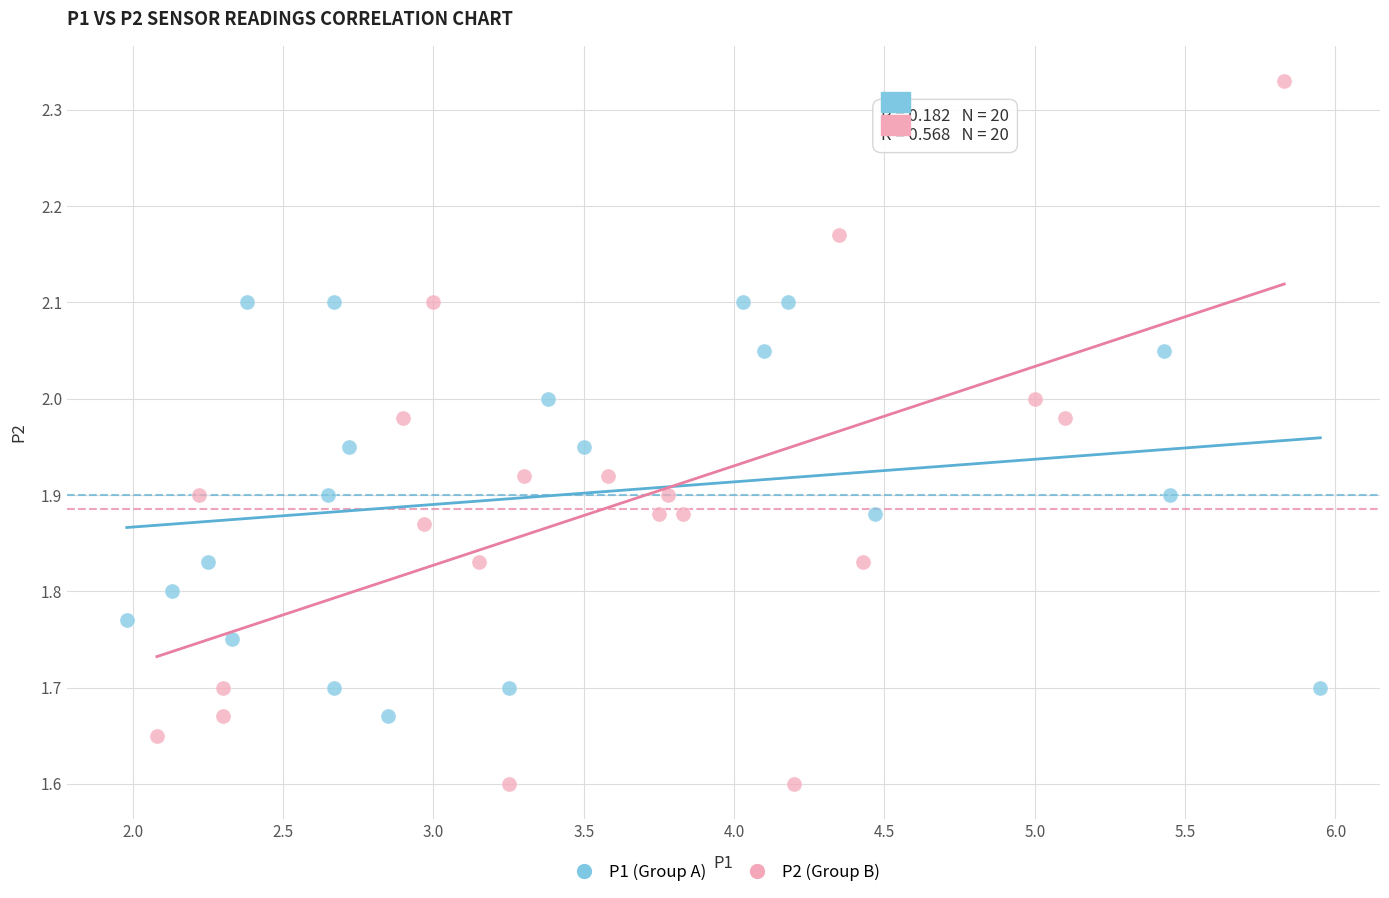

Which series reaches the maximum Y coordinate?

P2 (Group B)